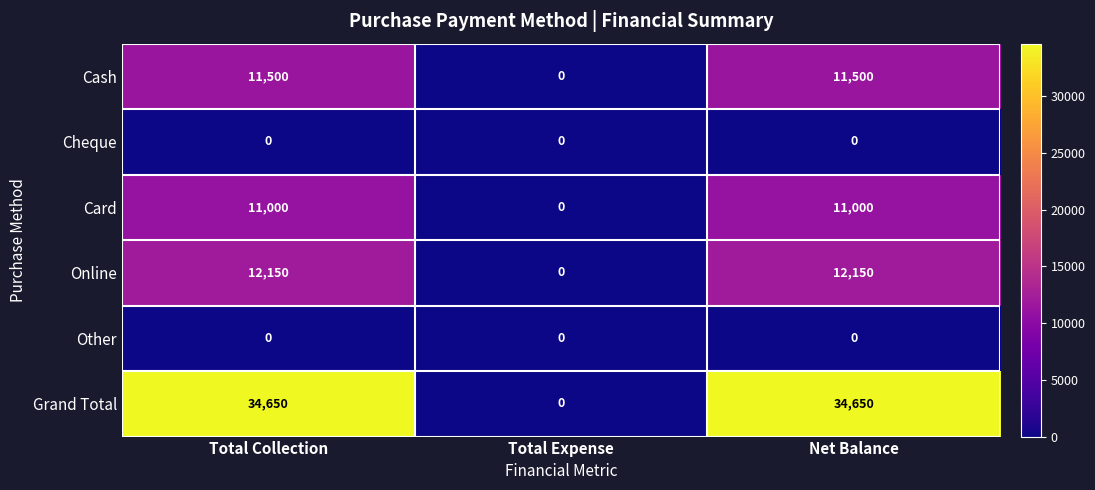

What is the sum of all Online values?

24300